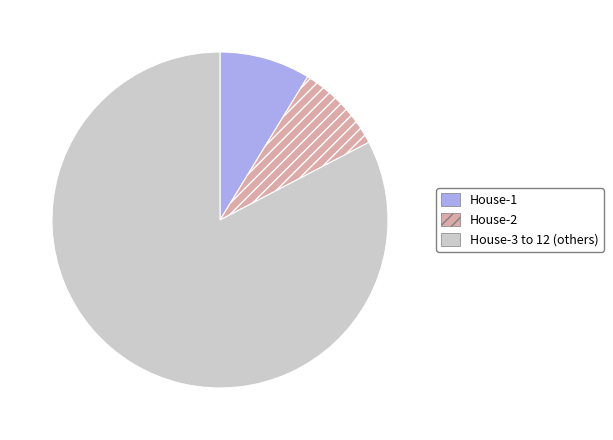

Is the sum of House-1 and House-2 greater than half?

No